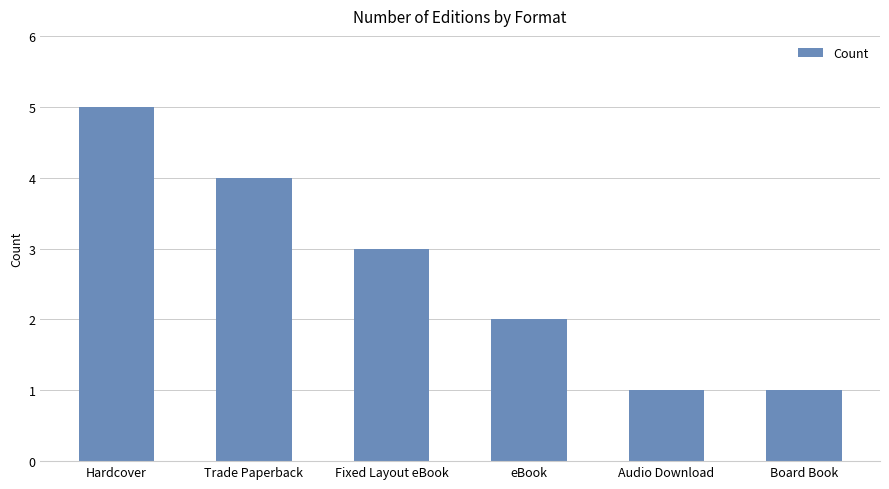

Is it true that the value at Hardcover is 7?

False